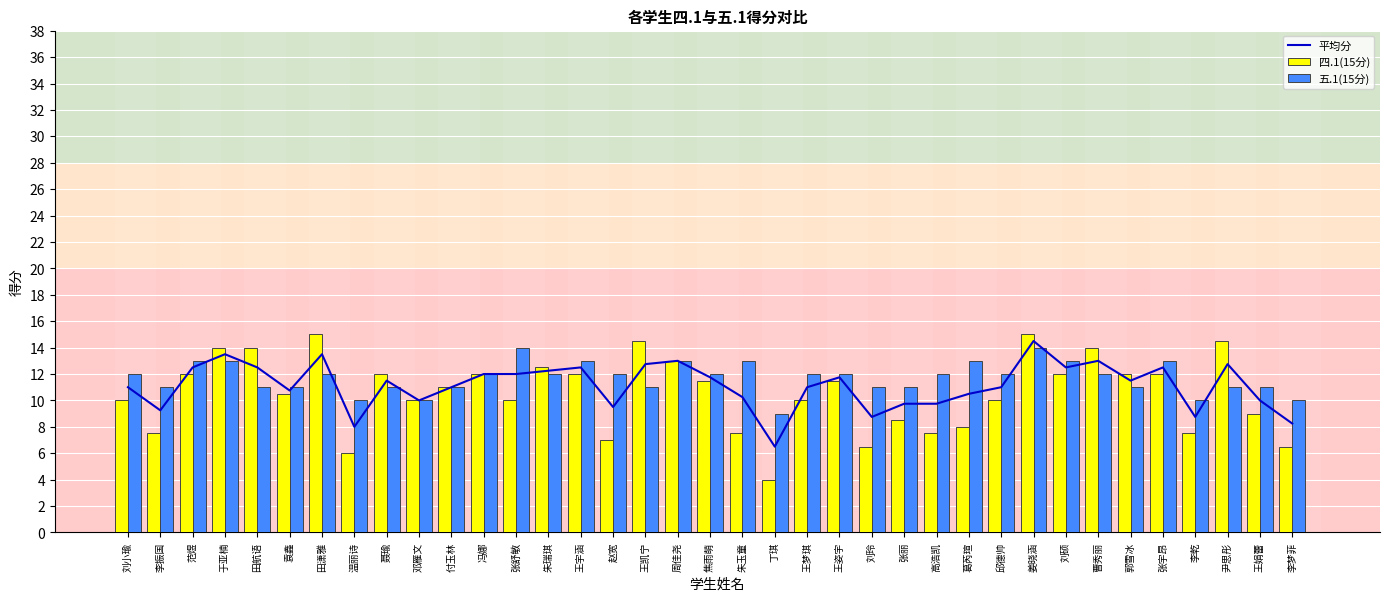

Which series has the largest range (max minus min)?

四.1(15分)